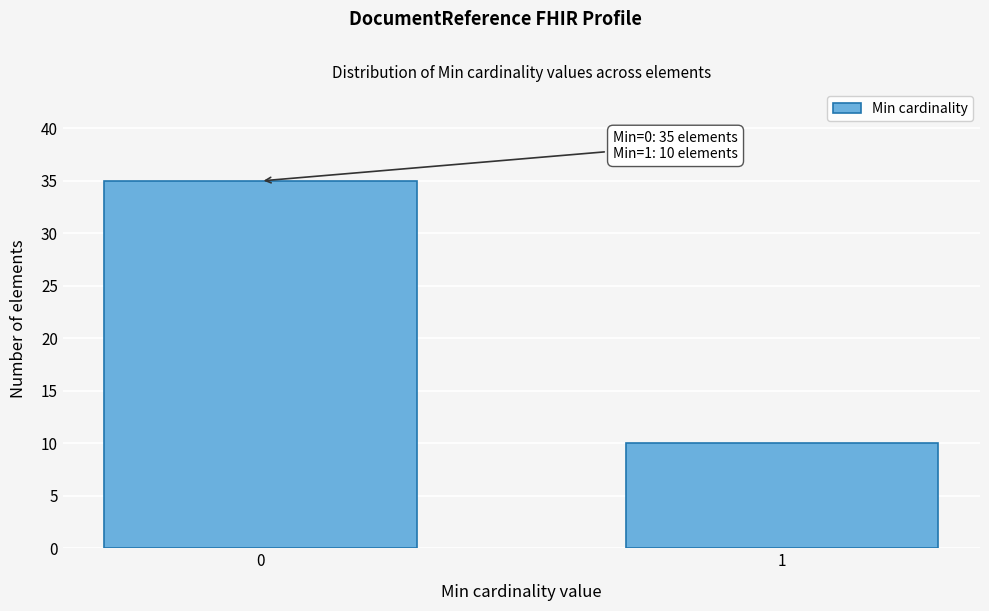

Reading left to right, transcribe all the data shown in this chart.

35	10